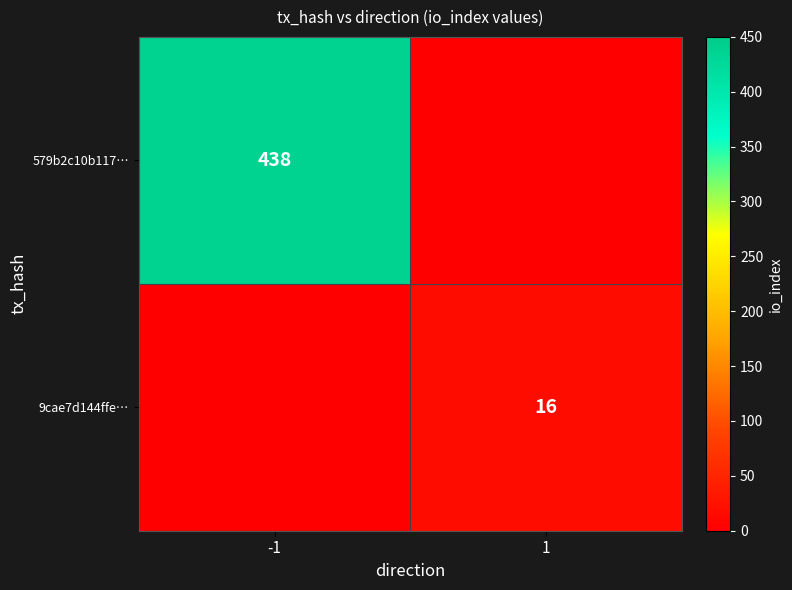

True or false: 9cae7d144ffe… has a value of 21 at 1.

False